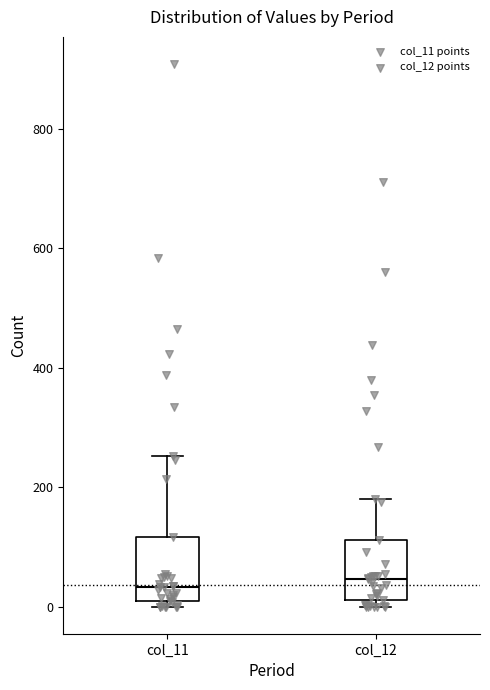

Where does the upper whisker of the box for col_11 end on the y-axis? The values are not printed on the chart, so give them approximately, as read against the axis.

260